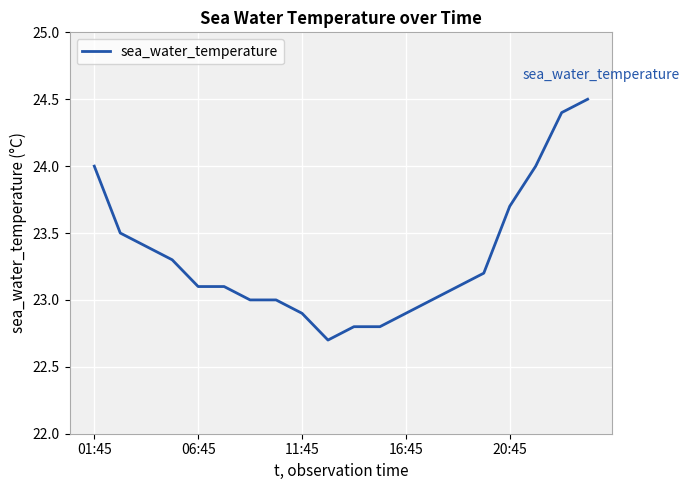

What is the smallest value displayed?

22.7